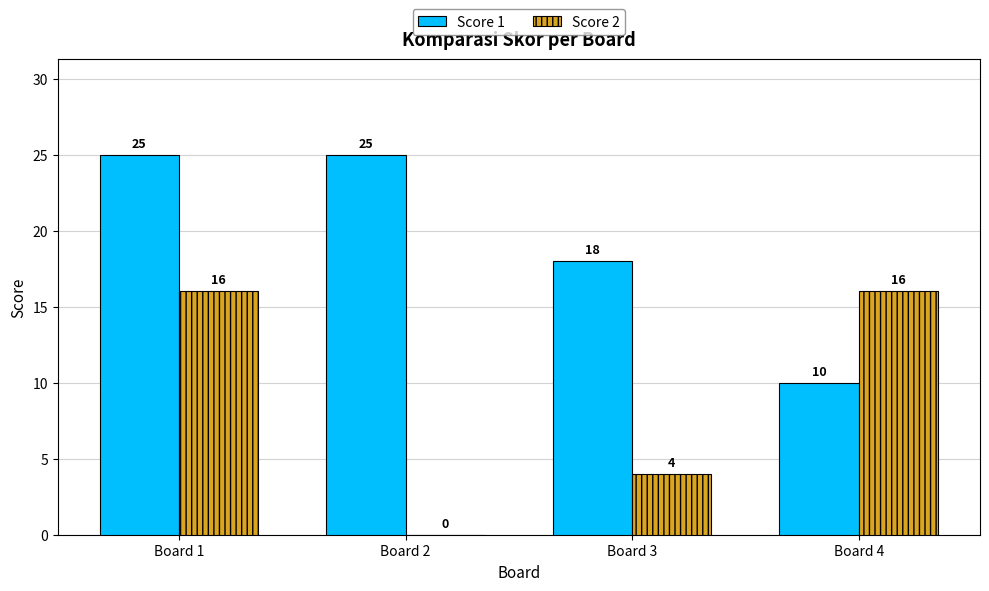

Does the chart contain stacked bars?

No